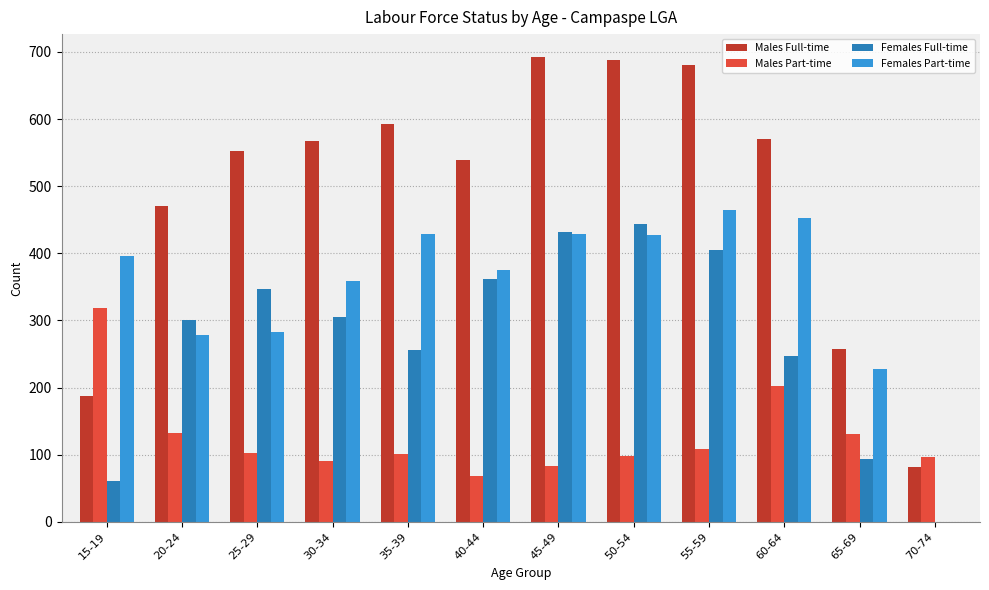

Between 35-39 and 50-54, which series saw the biggest shift?

Females Full-time